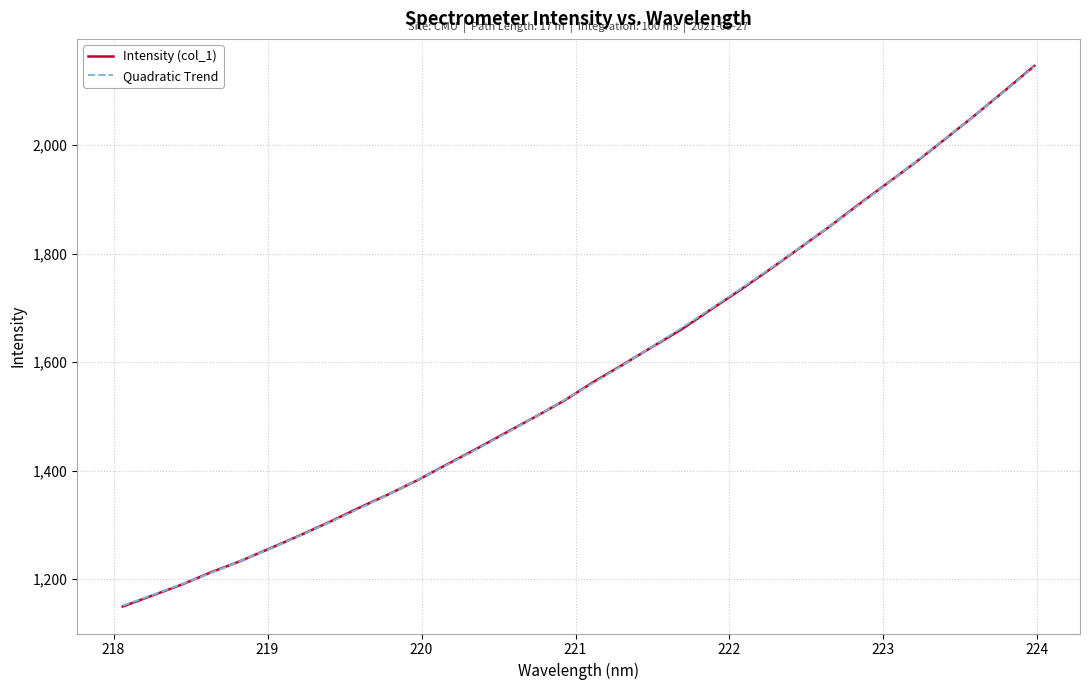

Which series has the widest spread of values?

Intensity (col_1)